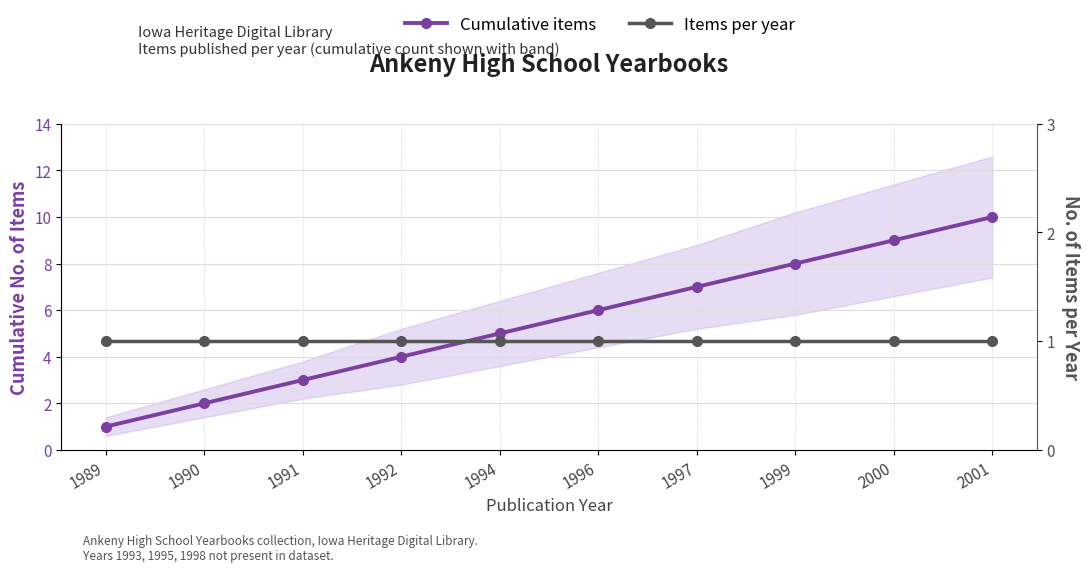

At how many categories does at least one series exceed 6?

4